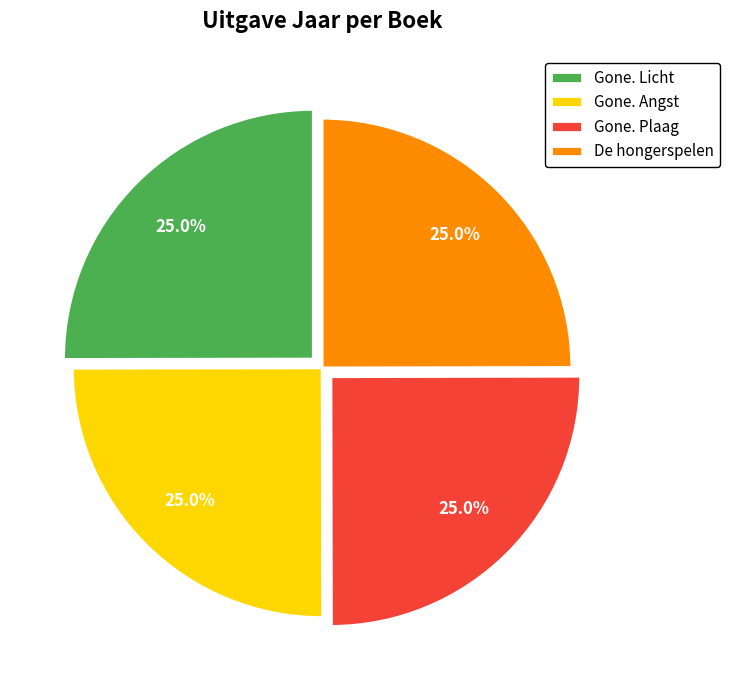

The Gone. Angst slice represents 25% of the pie. True or false?

True